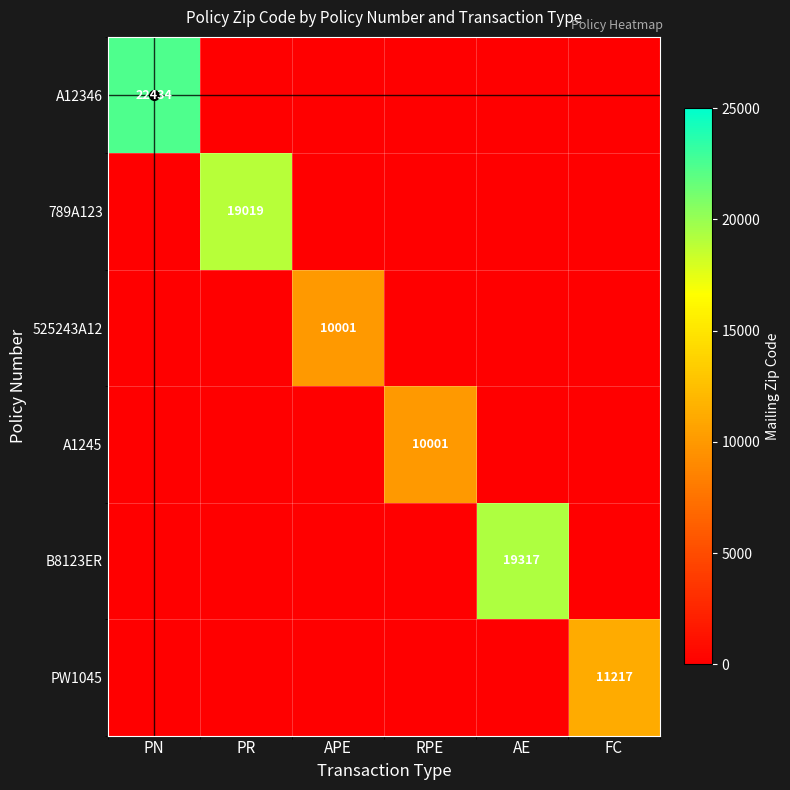

The value of 789A123 at PR is 5602.2. True or false?

False